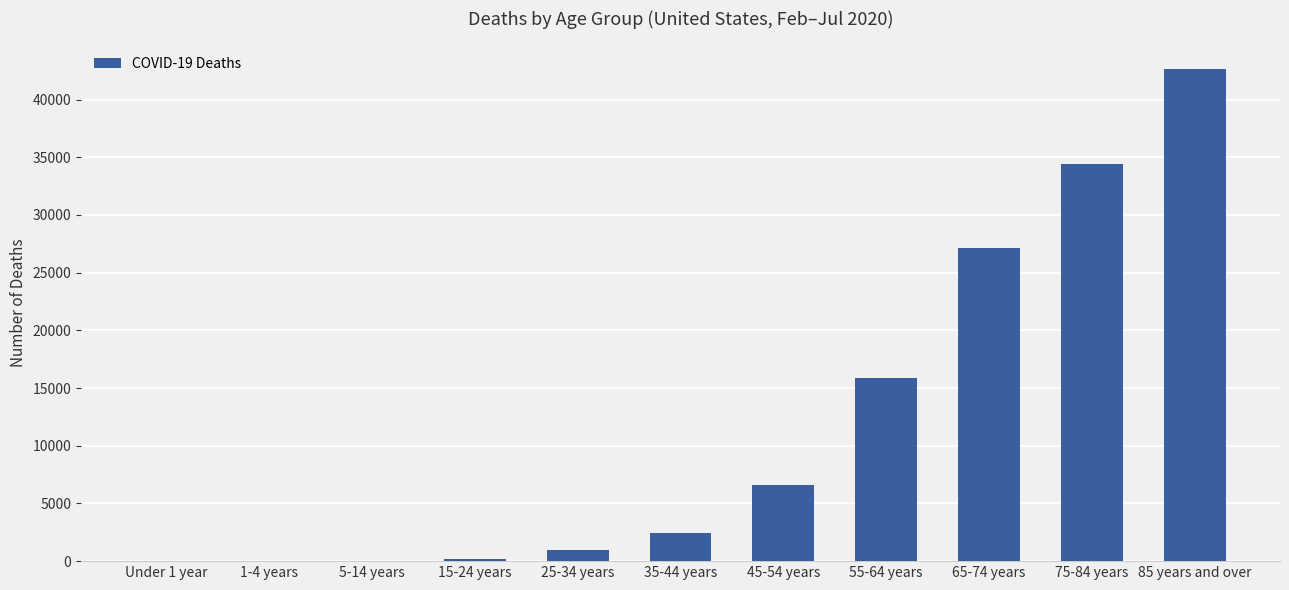

What value does the data have at 75-84 years?

34399